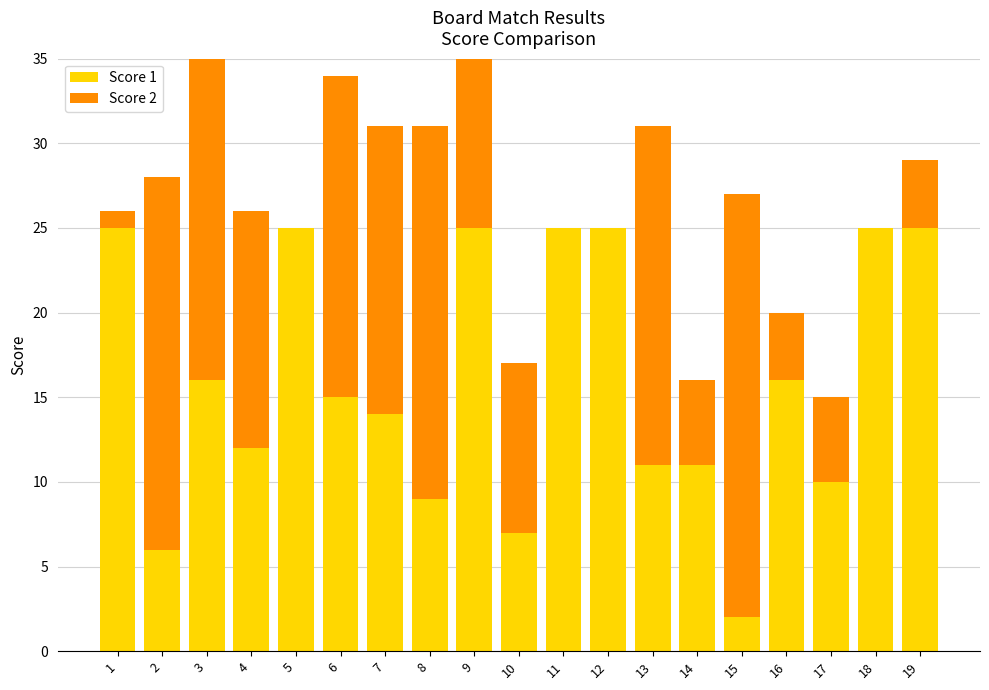

Reading left to right, transcribe all the data shown in this chart.

Score 1: 25	6	16	12	25	15	14	9	25	7	25	25	11	11	2	16	10	25	25
Score 2: 1	22	25	14	0	19	17	22	11	10	0	0	20	5	25	4	5	0	4